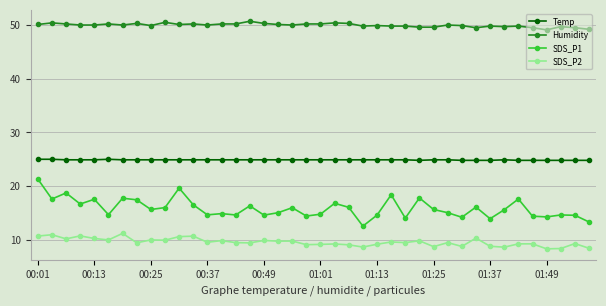

Rank the series by their average value, from highest to lowest.

Humidity, Temp, SDS_P1, SDS_P2